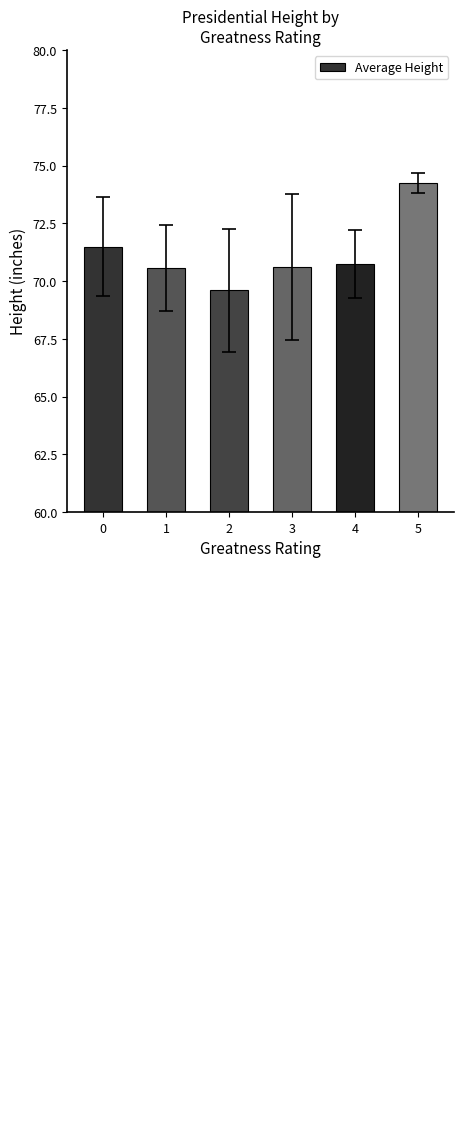

What is the smallest value displayed?

69.6